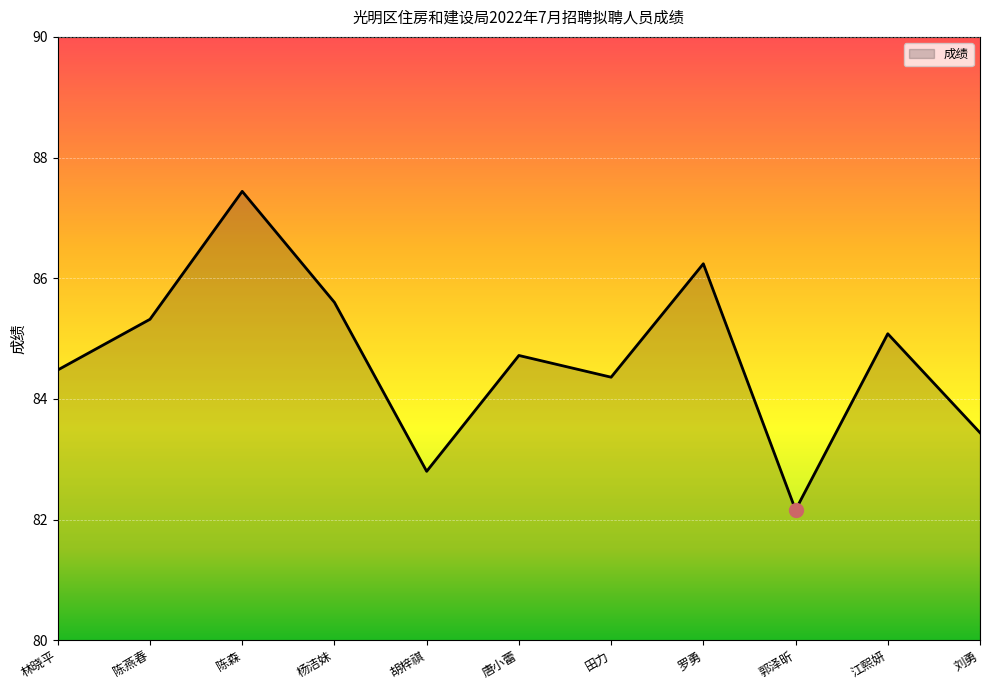

Which category has the lowest value across all series?

郭泽昕